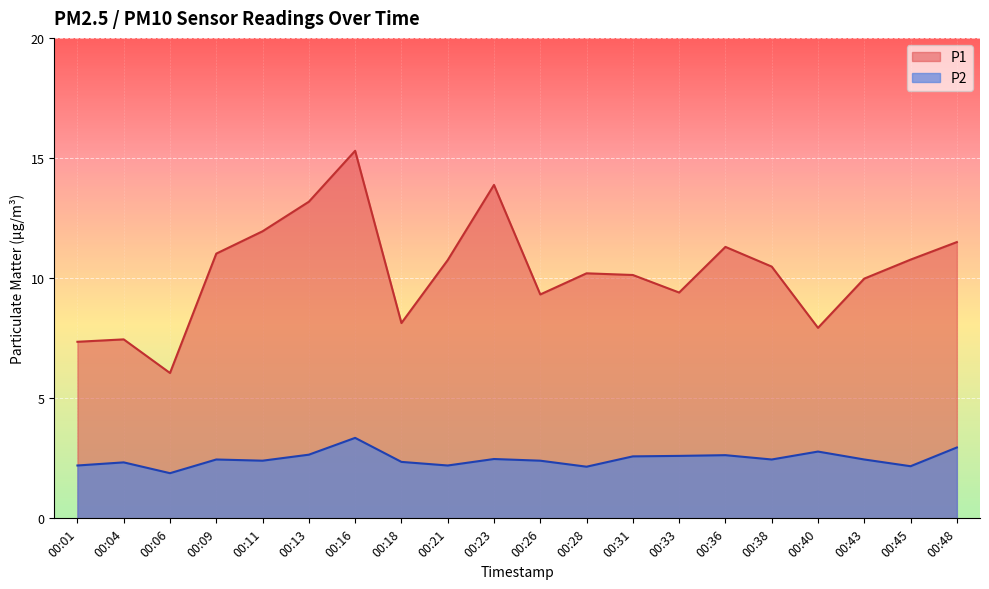

Reading left to right, transcribe all the data shown in this chart.

P1: 7.3	7.5	6.0	11.0	11.9	13.2	15.3	8.1	10.8	13.9	9.3	10.2	10.1	9.4	11.3	10.5	7.9	10.0	10.8	11.5
P2: 2.2	2.3	1.9	2.5	2.4	2.6	3.4	2.4	2.2	2.5	2.4	2.1	2.6	2.6	2.6	2.5	2.8	2.5	2.2	3.0